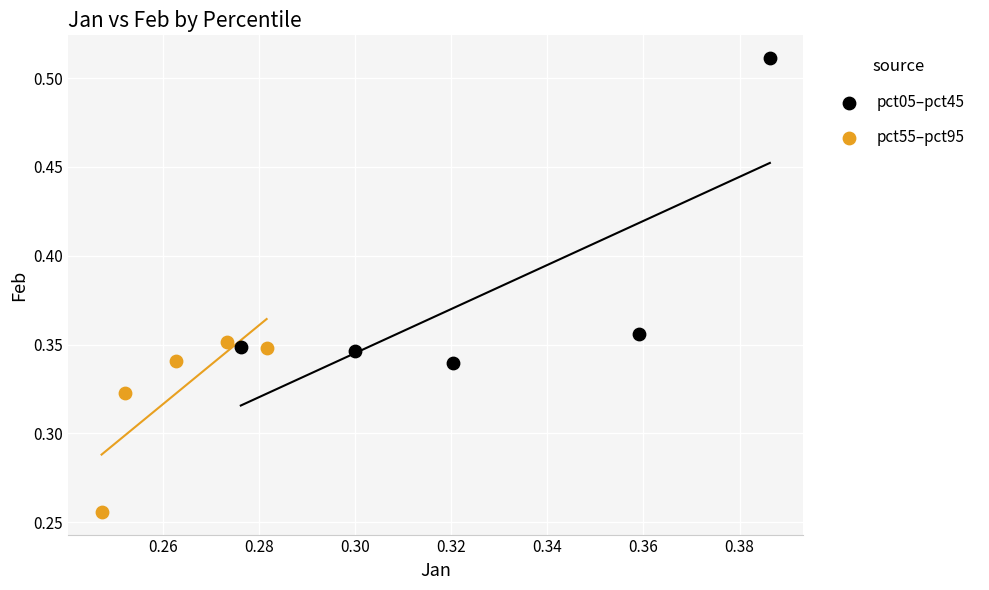

Which series reaches the minimum Y coordinate?

pct55–pct95